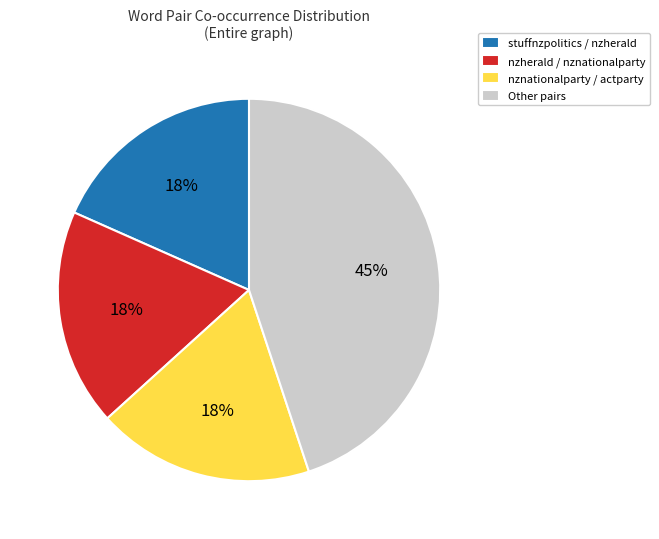

Do stuffnzpolitics / nzherald and nzherald / nznationalparty together represent more than half of the pie?

No